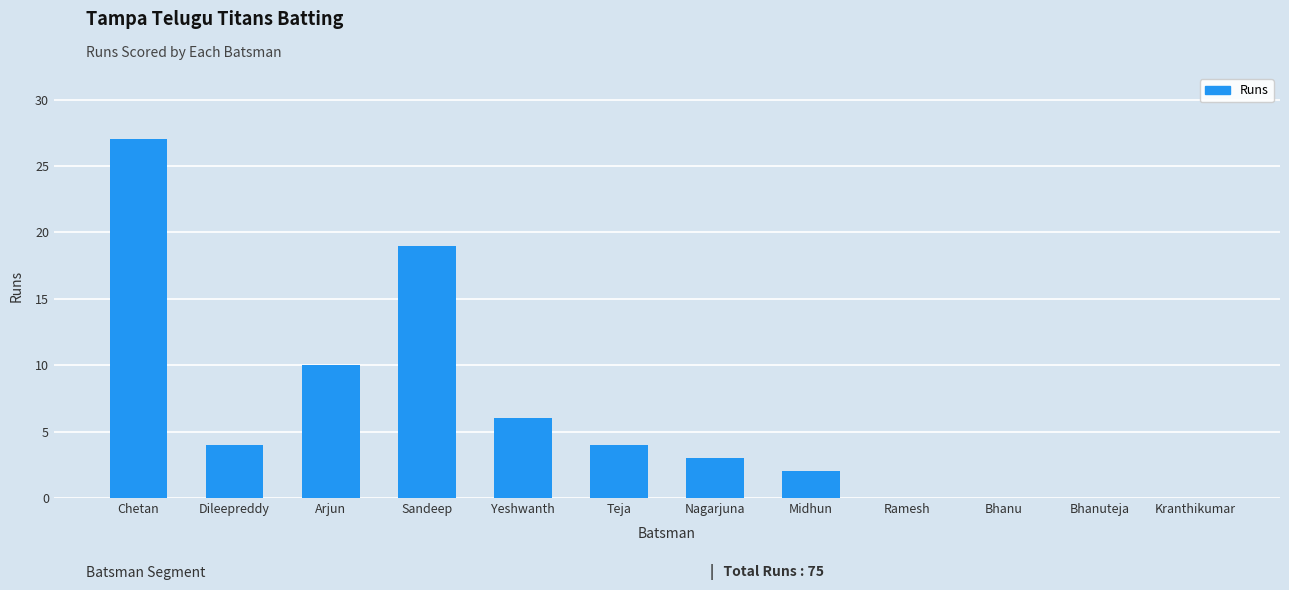

What is the sum of the values at Arjun and Midhun?

12